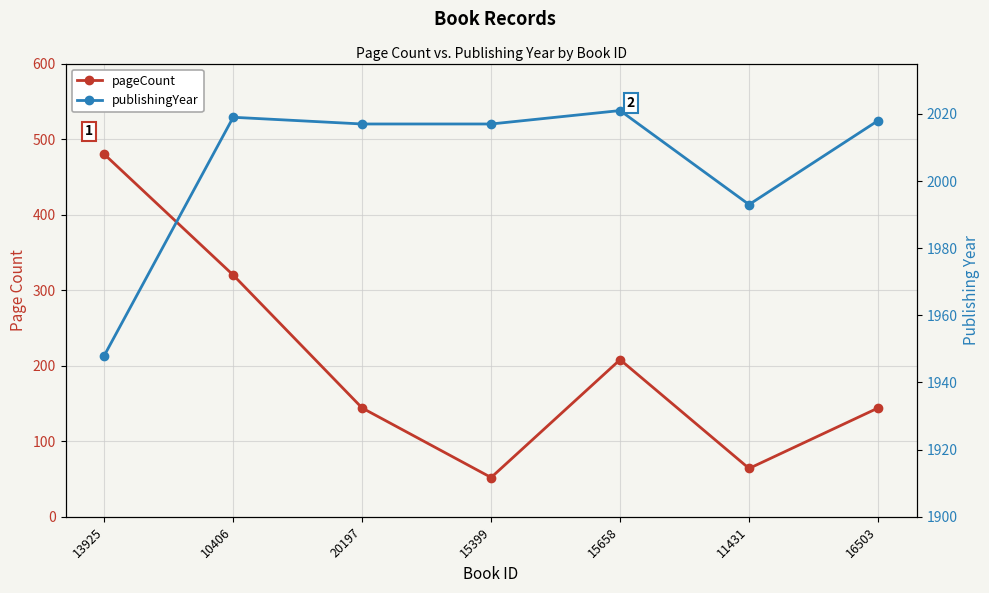

The value of publishingYear at 15658 is 2021. True or false?

True